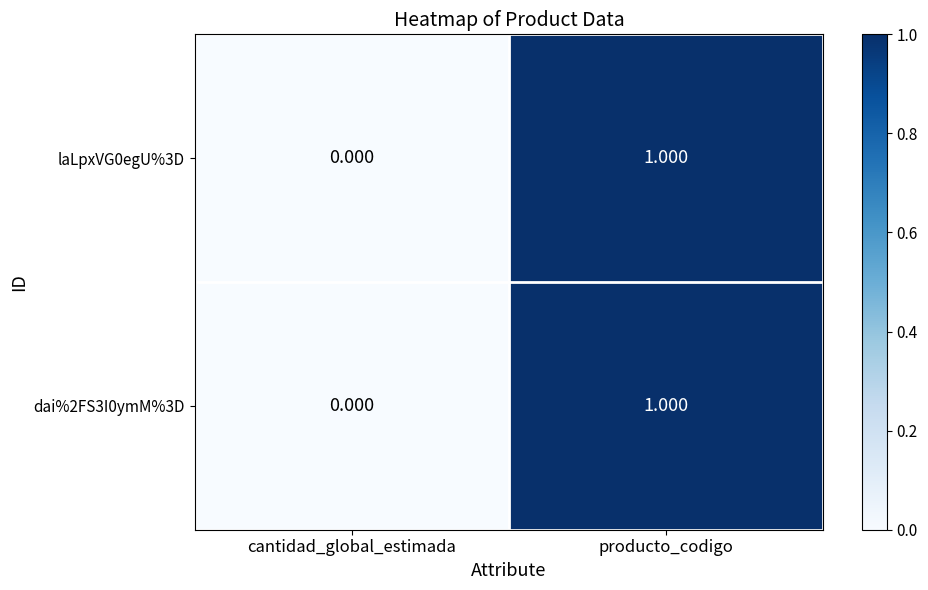

Which category has the highest value across all series?

producto_codigo